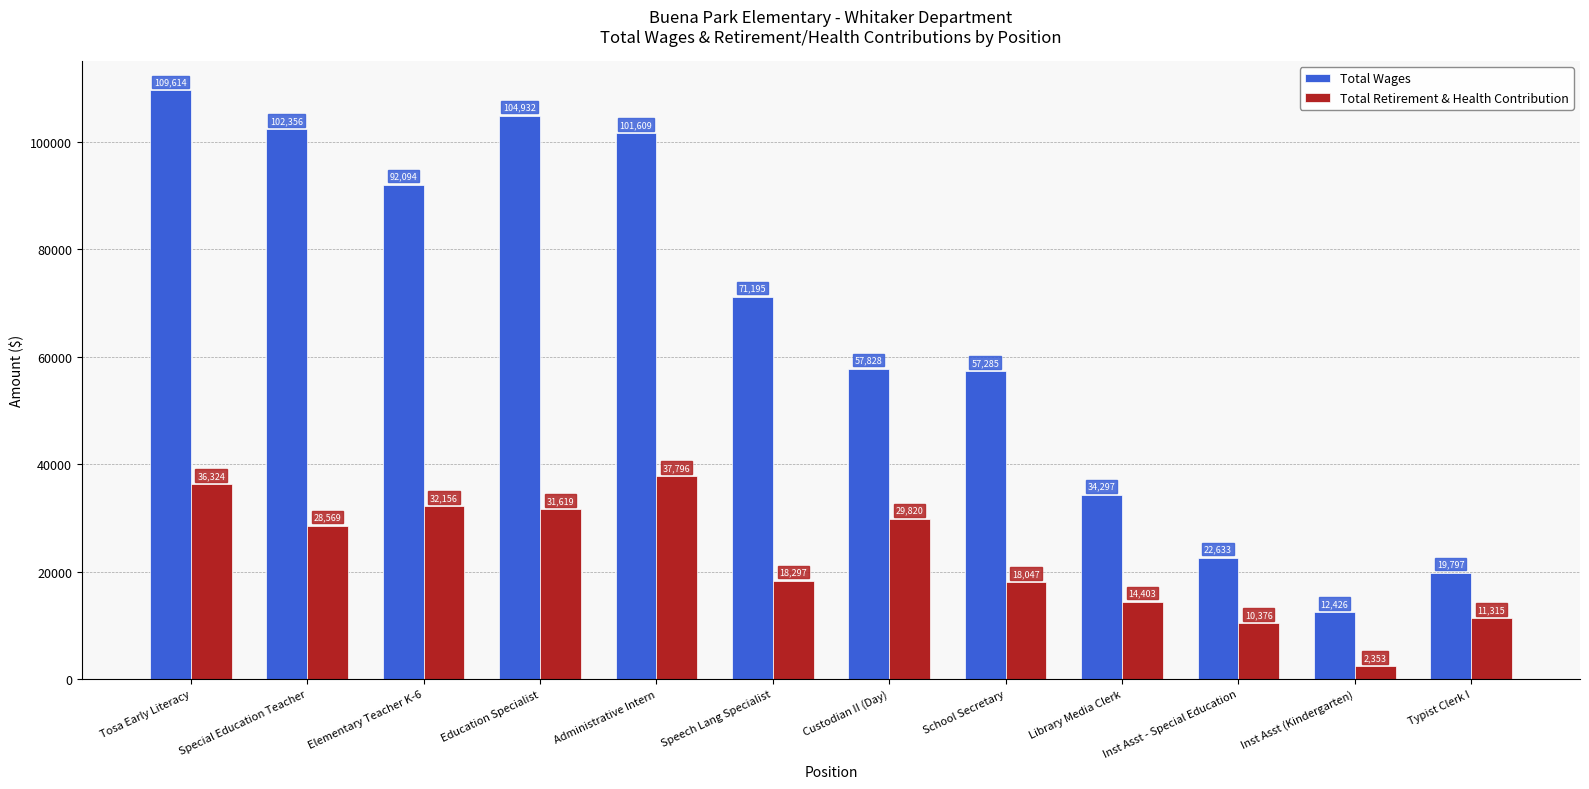

What is the difference between the Total Wages values at Elementary Teacher K-6 and Tosa Early Literacy?

17519.5